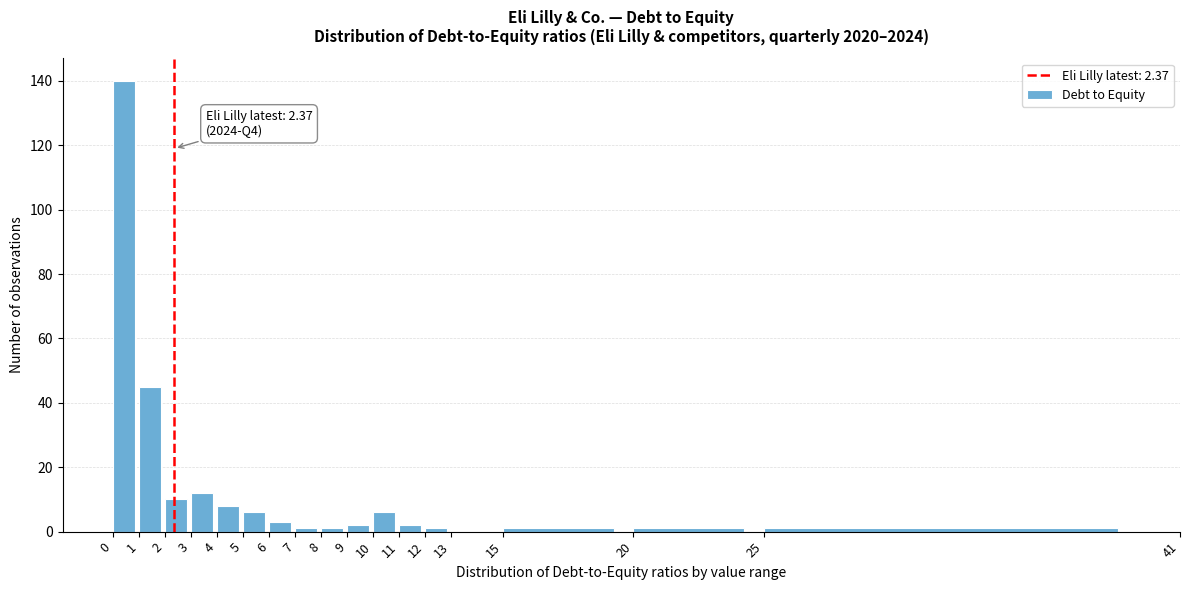

Over which range of the x-axis is the bar tallest?

0 to 1